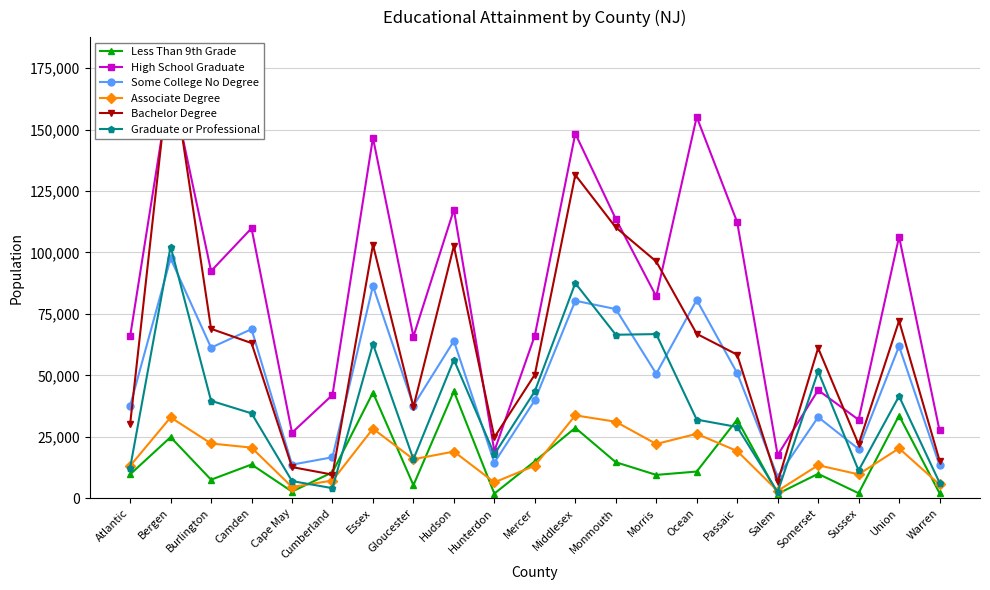

What is the label of the 1st point from the right?

Warren